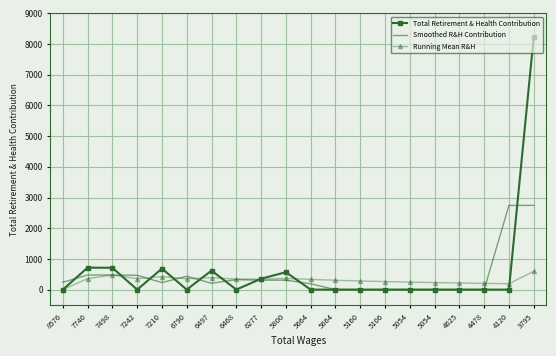

What is the difference between the highest and lowest values at 6277?

47.7